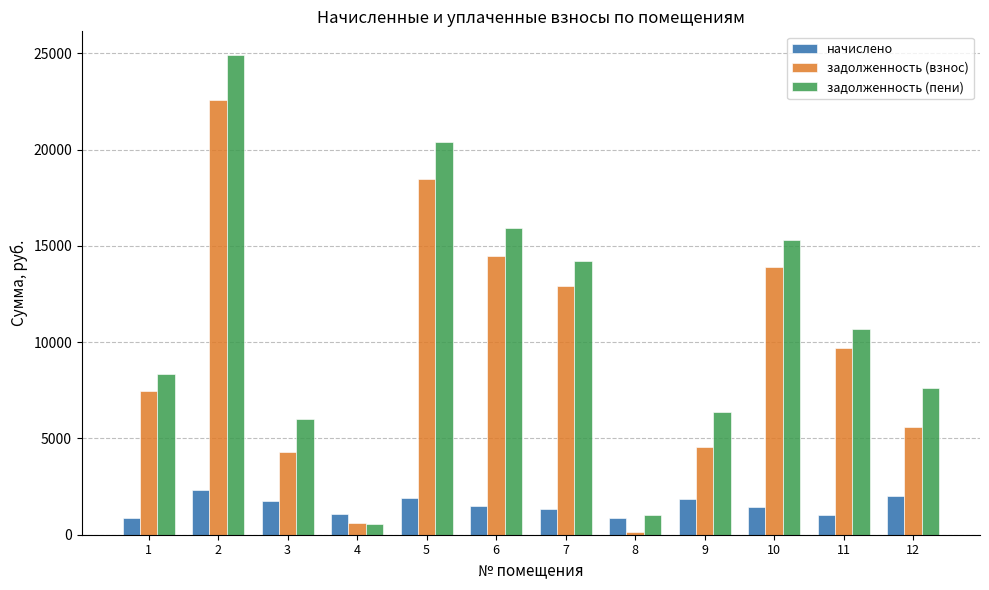

At which label does задолженность (взнос) first exceed 9696?

2